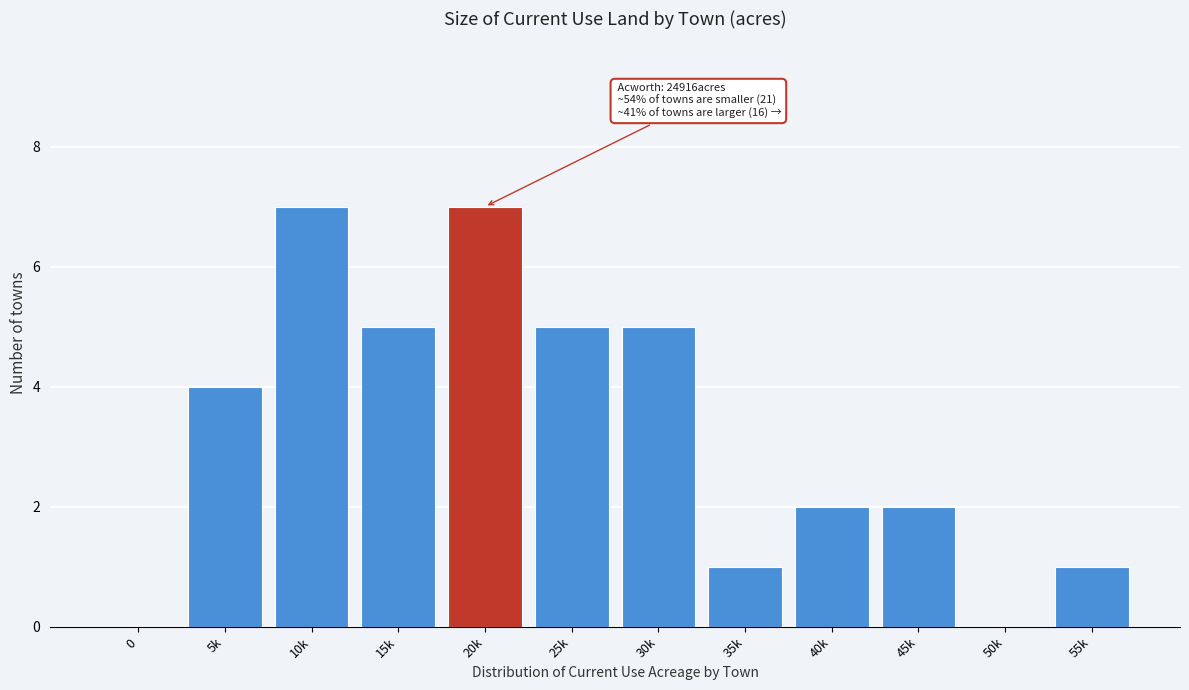

Which has a higher value, 10k or 55k?

10k